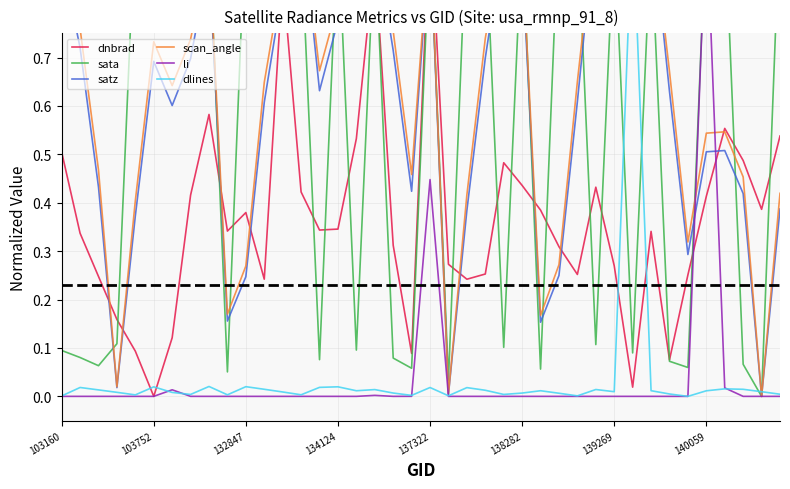

Reading left to right, extract all data points from this chart.

dnbrad: 0.5	0.3	0.2	0.2	0.1	0.0	0.1	0.4	0.6	0.3	0.4	0.2	0.9	0.4	0.3	0.3	0.5	0.9	0.3	0.1	1.0	0.3	0.2	0.3	0.5	0.4	0.4	0.3	0.3	0.4	0.3	0.0	0.3	0.1	0.3	0.4	0.6	0.5	0.4	0.5
sata: 0.1	0.1	0.1	0.1	1.0	1.0	1.0	1.0	1.0	0.1	1.0	1.0	1.0	0.9	0.1	1.0	0.1	1.0	0.1	0.1	1.0	0.0	1.0	1.0	0.1	1.0	0.1	1.0	1.0	0.1	1.0	0.1	0.9	0.1	0.1	1.0	1.0	0.1	0.0	1.0
satz: 0.9	0.7	0.4	0.0	0.4	0.7	0.6	0.7	0.9	0.2	0.2	0.6	0.8	1.0	0.6	0.8	0.9	1.0	0.7	0.4	1.0	0.0	0.4	0.7	0.9	0.9	0.2	0.2	0.6	1.0	0.8	0.8	1.0	0.6	0.3	0.5	0.5	0.4	0.0	0.4
scan_angle: 0.9	0.8	0.5	0.0	0.4	0.7	0.6	0.7	0.9	0.2	0.3	0.6	0.9	1.0	0.7	0.8	0.9	1.0	0.8	0.5	1.0	0.0	0.4	0.7	1.0	0.9	0.2	0.3	0.7	1.0	0.9	0.9	1.0	0.7	0.3	0.5	0.5	0.5	0.0	0.4
li: 0.0	0.0	0.0	0.0	0.0	0.0	0.0	0.0	0.0	0.0	0.0	0.0	0.0	0.0	0.0	0.0	0.0	0.0	0.0	0.0	0.4	0.0	0.0	0.0	0.0	0.0	0.0	0.0	0.0	0.0	0.0	0.0	0.0	0.0	0.0	1.0	0.0	0.0	0.0	0.0
dlines: 0.0	0.0	0.0	0.0	0.0	0.0	0.0	0.0	0.0	0.0	0.0	0.0	0.0	0.0	0.0	0.0	0.0	0.0	0.0	0.0	0.0	0.0	0.0	0.0	0.0	0.0	0.0	0.0	0.0	0.0	0.0	1.0	0.0	0.0	0.0	0.0	0.0	0.0	0.0	0.0